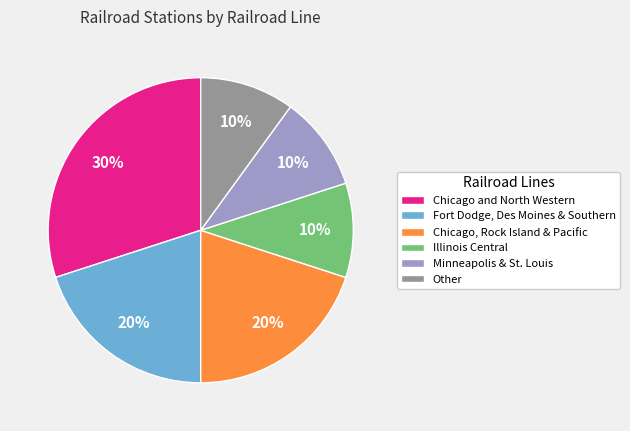

Count the number of slices in the pie.

6